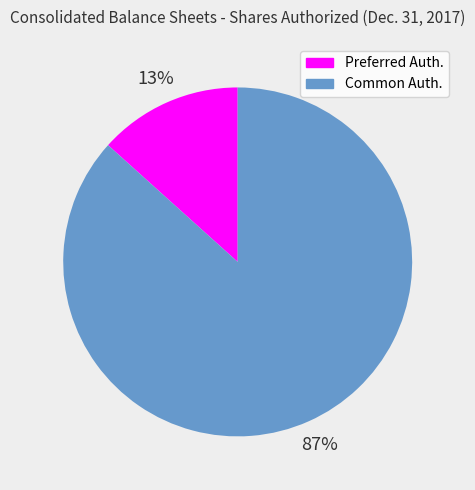

To the nearest percent, what is the average slice percentage?

50%